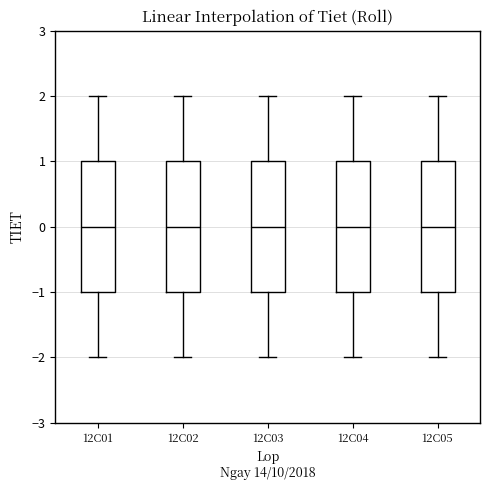

Reading left to right, transcribe this box plot: for each box, give where its median line is, the range the box spans, and where its two whiskers end, as read against the y-axis. The values are not printed on the chart, so give them approximately, as read against the axis.

12C01: median 0, box -1 to 1, whiskers -2 to 2
12C02: median 0, box -1 to 1, whiskers -2 to 2
12C03: median 0, box -1 to 1, whiskers -2 to 2
12C04: median 0, box -1 to 1, whiskers -2 to 2
12C05: median 0, box -1 to 1, whiskers -2 to 2